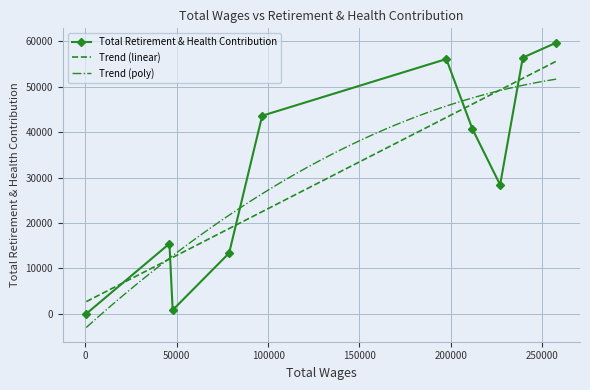

How many lines are shown in the chart?

1